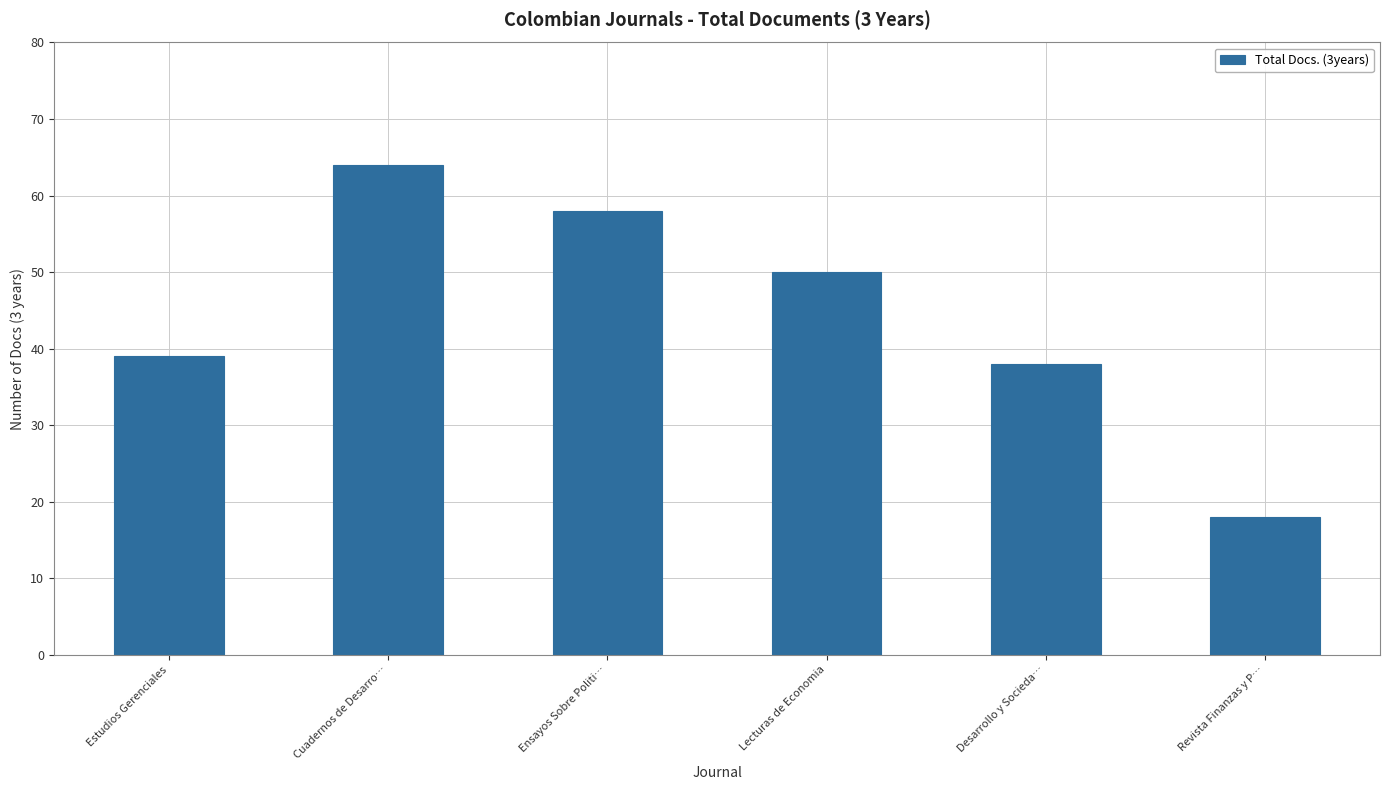

Rank the categories by value from lowest to highest.

Revista Finanzas y P…, Desarrollo y Socieda…, Estudios Gerenciales, Lecturas de Economia, Ensayos Sobre Politi…, Cuadernos de Desarro…